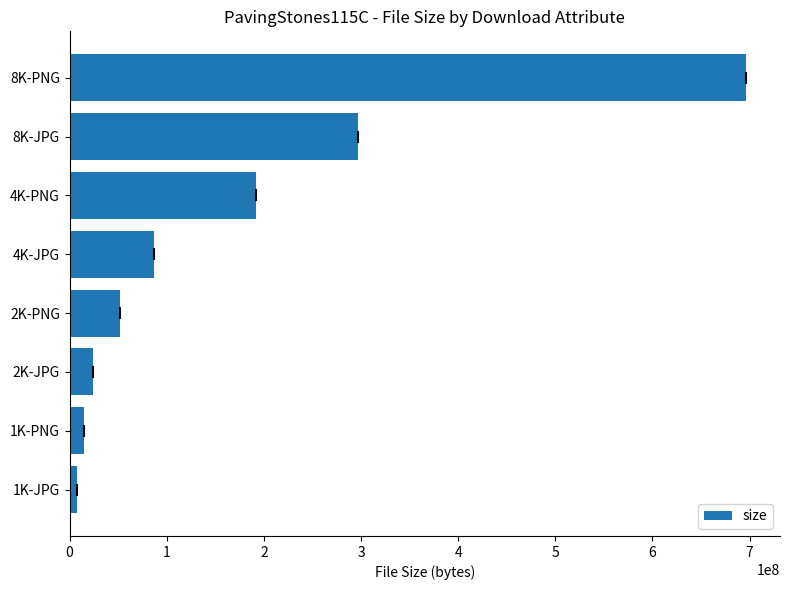

What is the difference between the values at 2K-JPG and 8K-PNG?

672002159